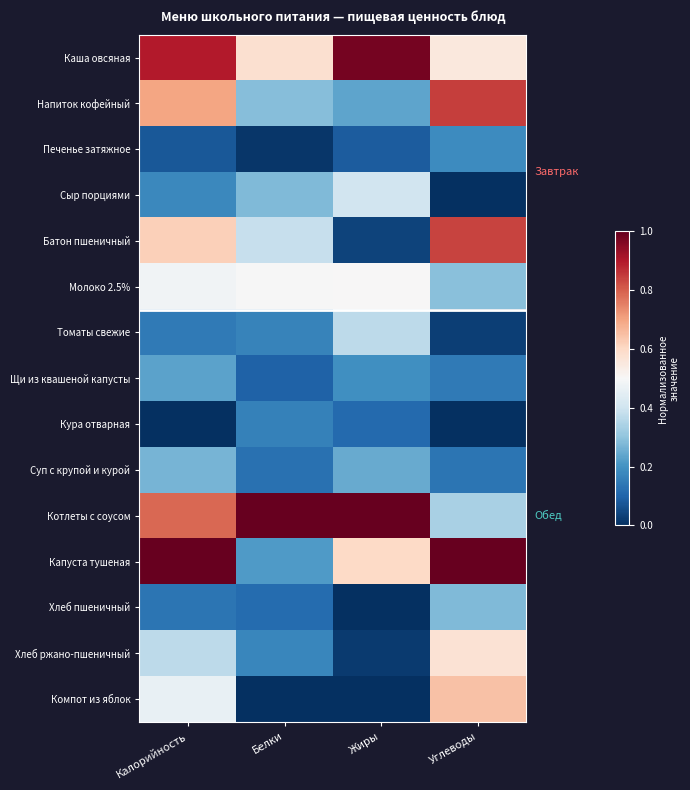

Which label corresponds to the smallest value in the chart?

Углеводы